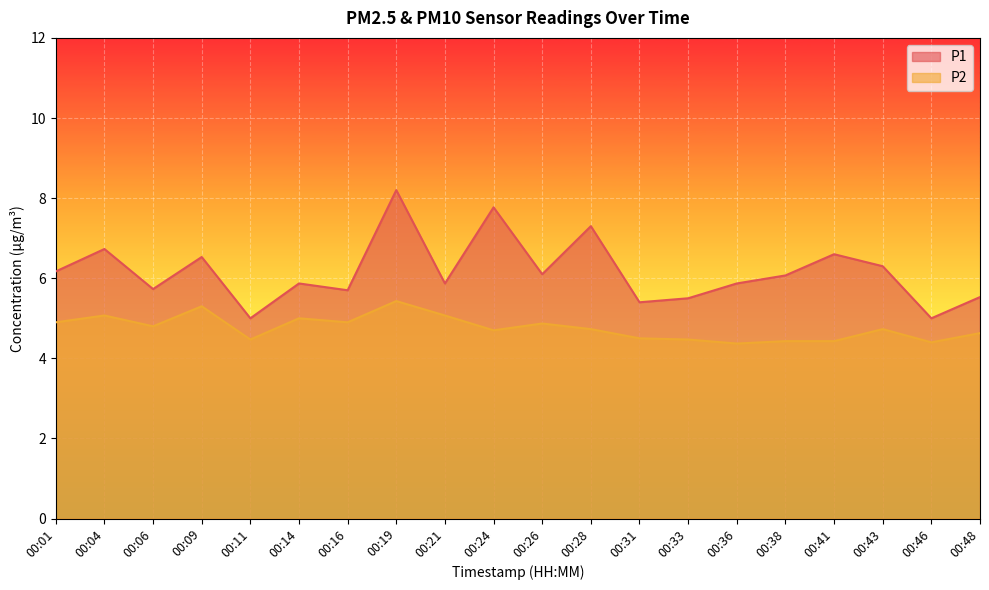

True or false: P2 and P1 cross at least once.

False